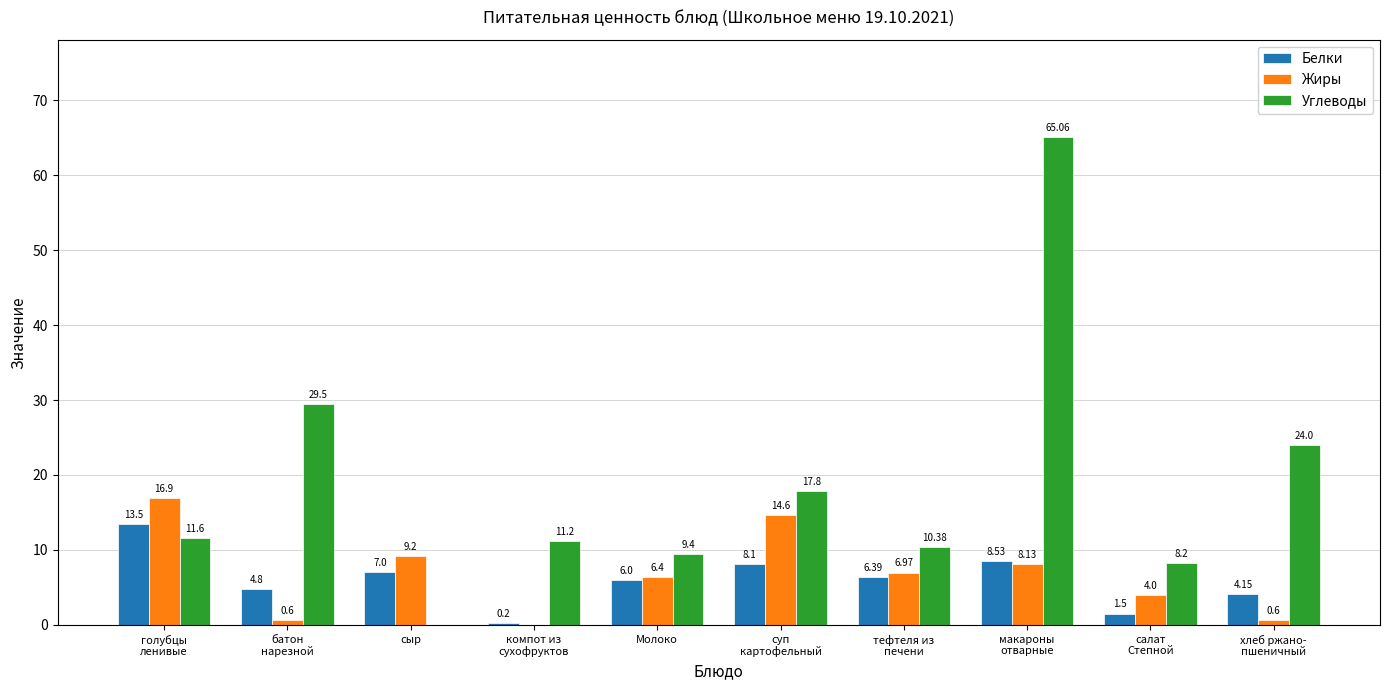

Where is Белки nearest to the value 6?

Молоко